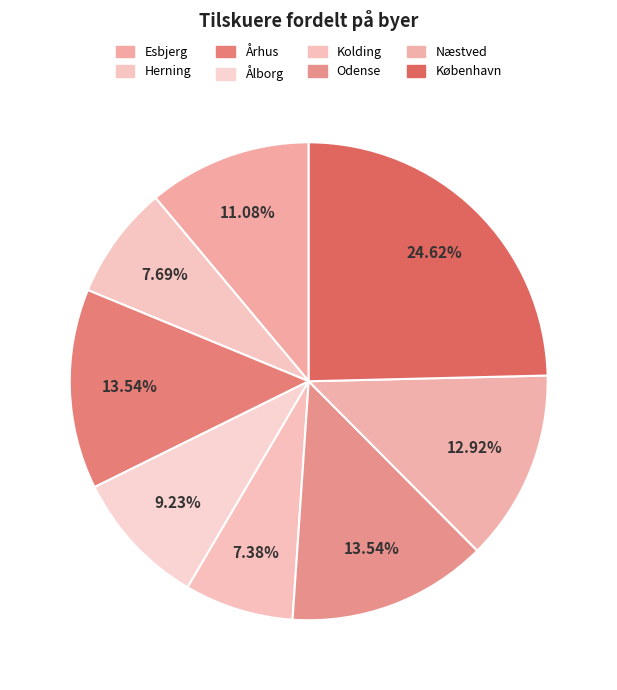

Does any single category account for the majority?

No